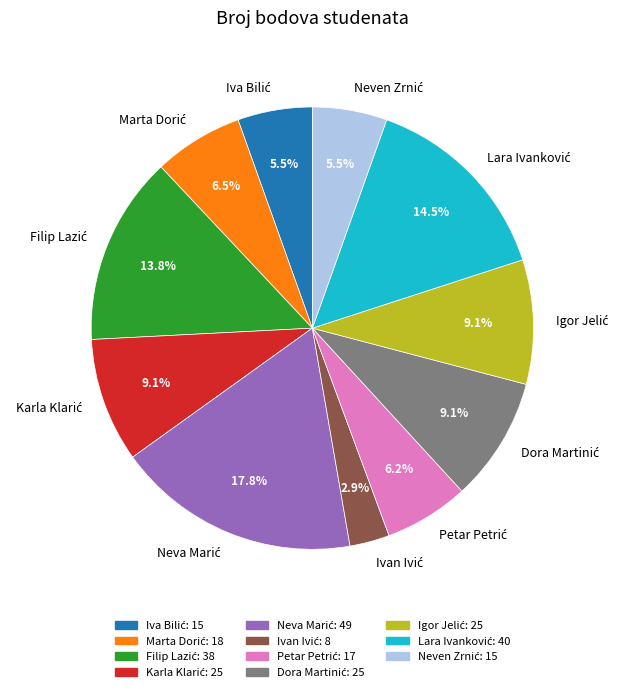

Is there a majority slice in this chart?

No